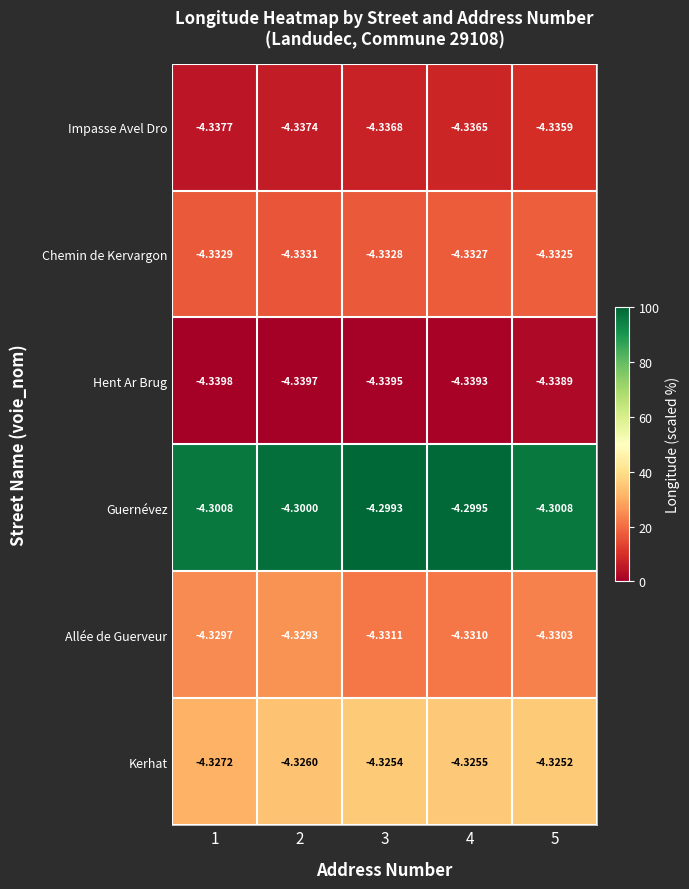

What is the total value across all series at 4?

-26.0